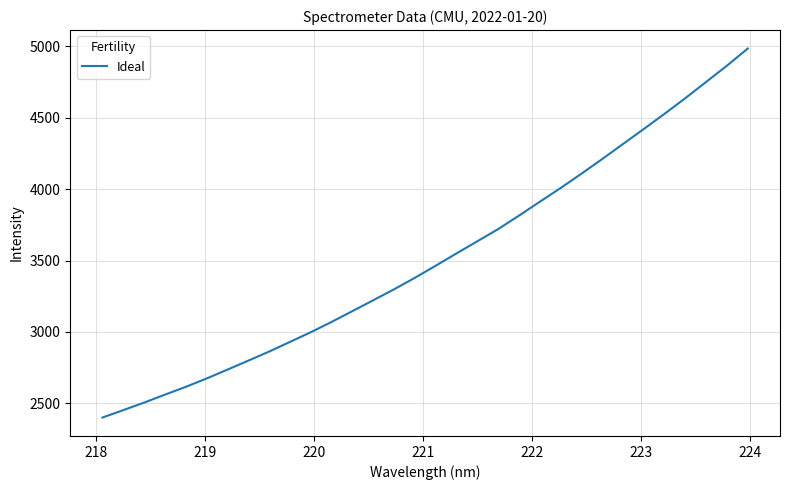

What is the minimum value shown in the chart?

2400.8